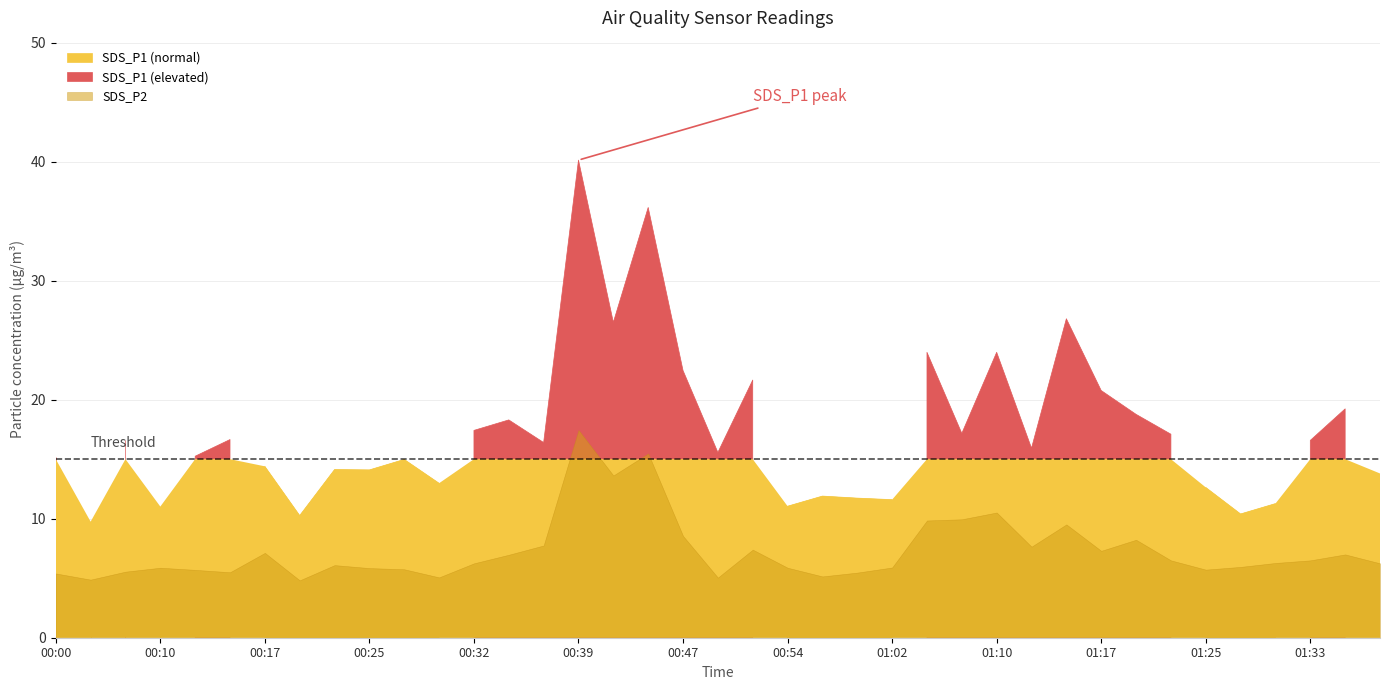

What is the value of the SDS_P1 point at the 6th from the left?

16.6